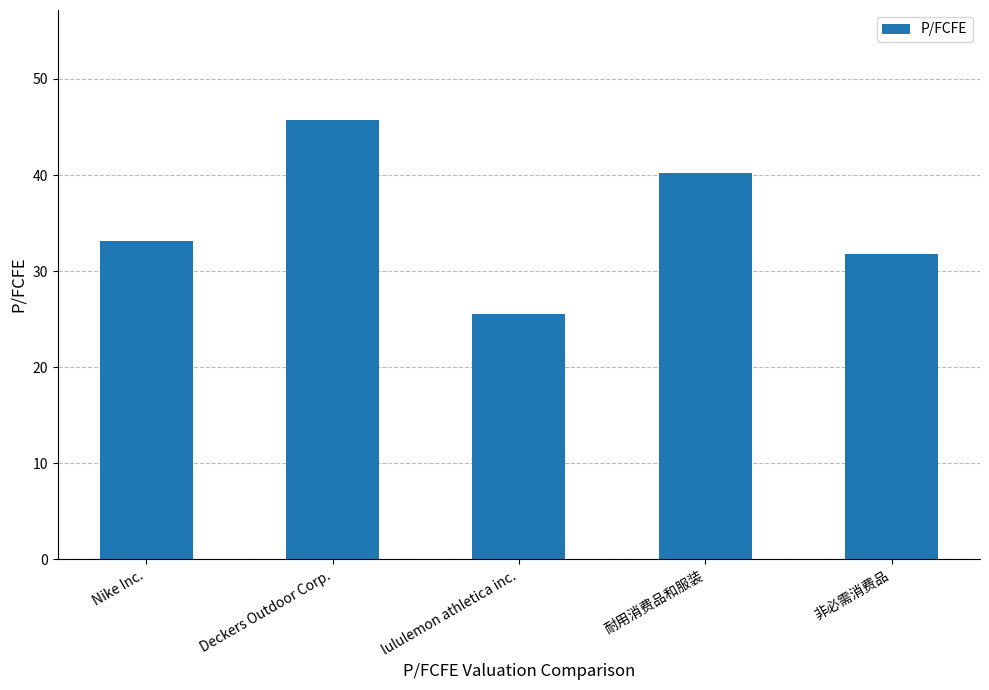

What is the minimum value shown in the chart?

25.6